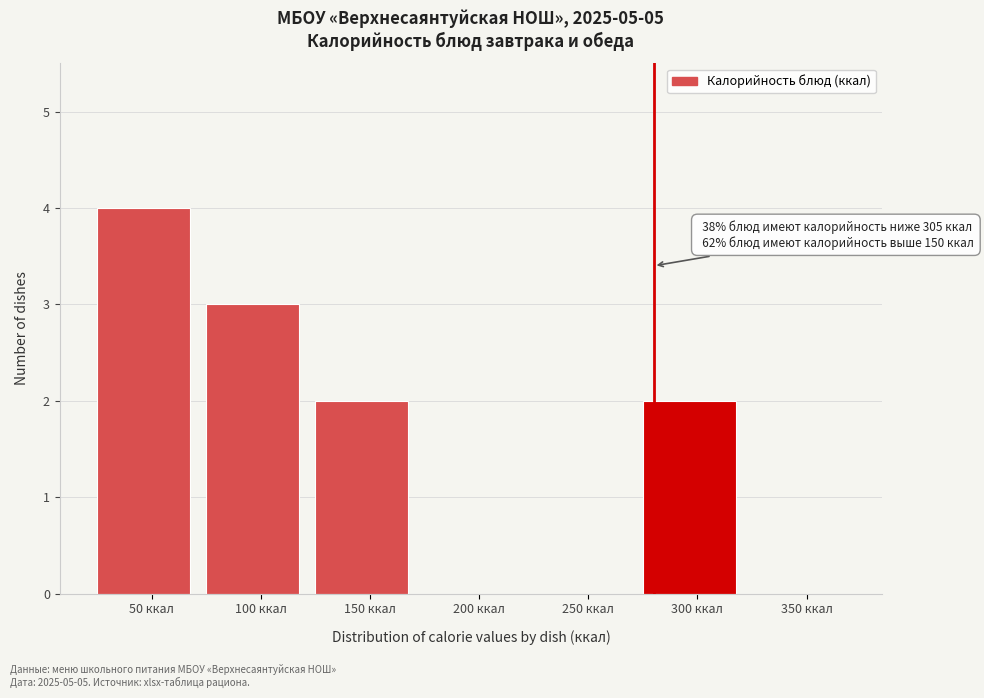

Reading left to right, transcribe all the data shown in this chart.

50 ккал=4	100 ккал=3	150 ккал=2	200 ккал=0	250 ккал=0	300 ккал=2	350 ккал=0